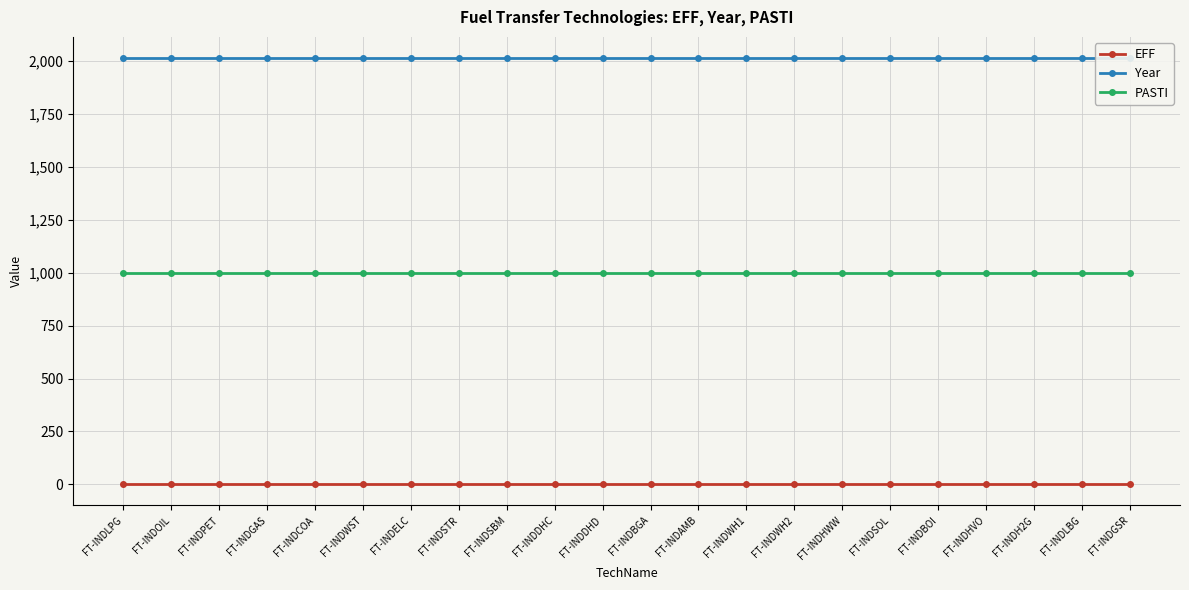

What is the average value of the EFF series?

1